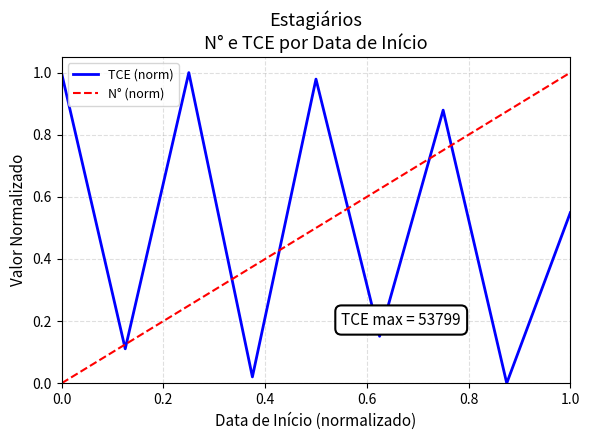

Which series ends up on top after the final intersection of N° (norm) and TCE (norm)?

N° (norm)